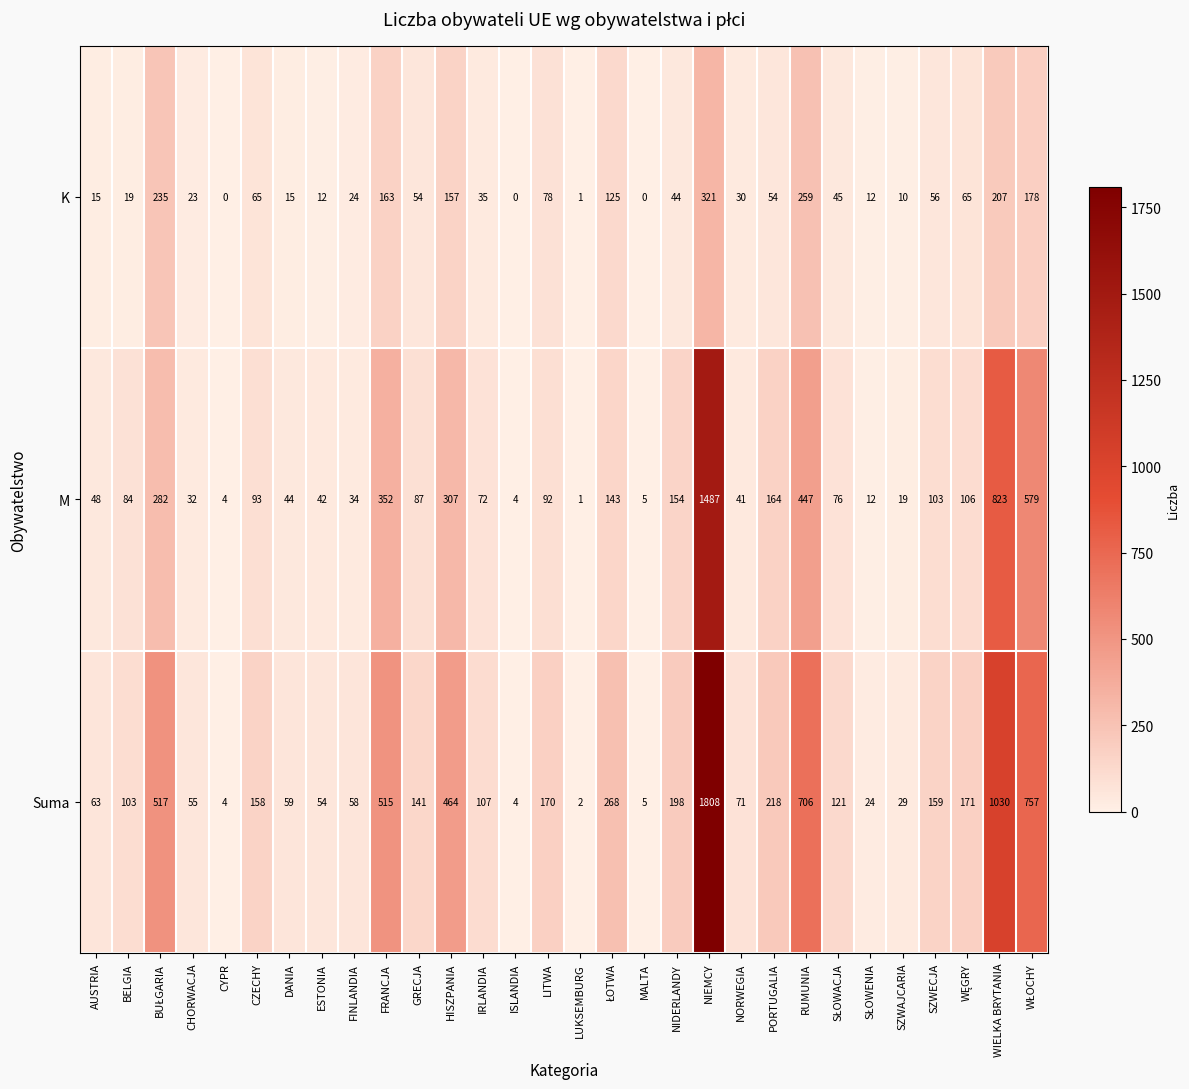

What is the difference between the second highest and second lowest values in the Suma series?

1026